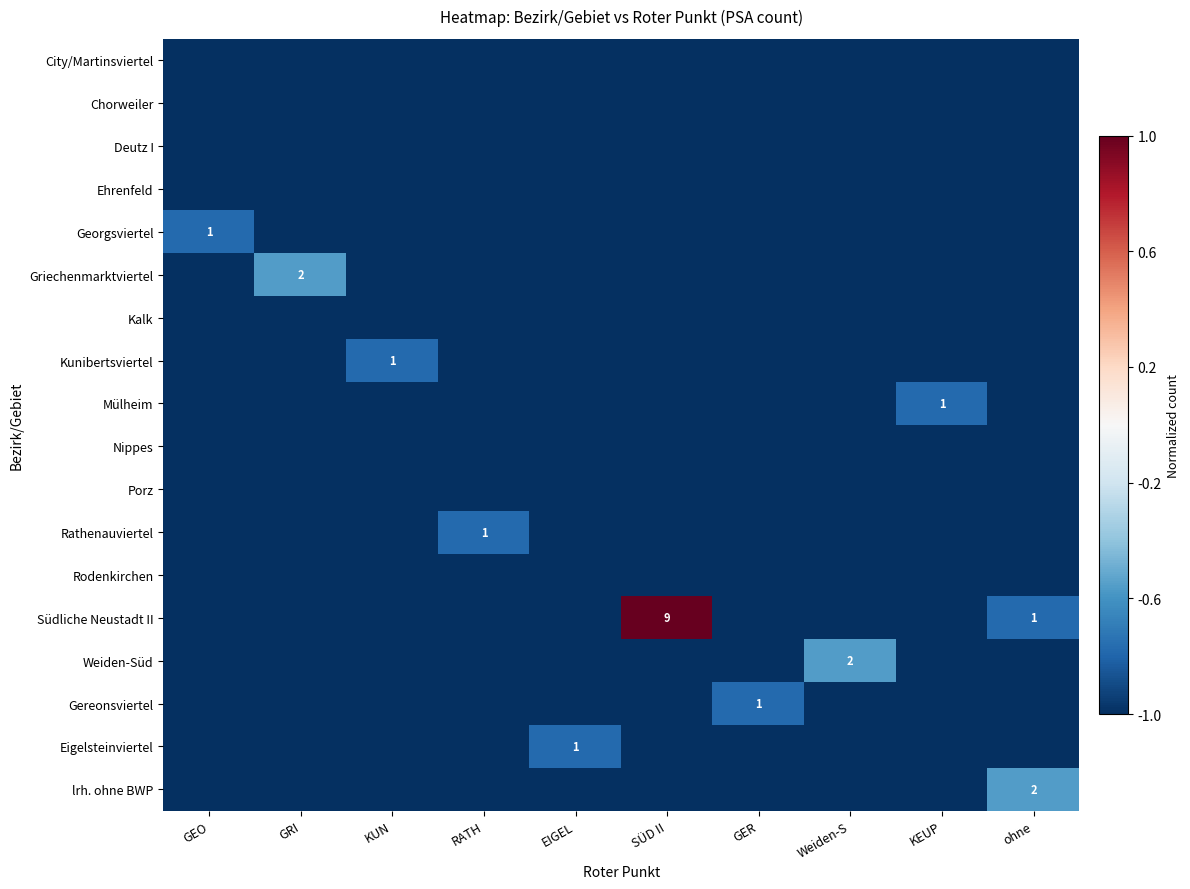

Which has a higher value, GER or KUN?

GER